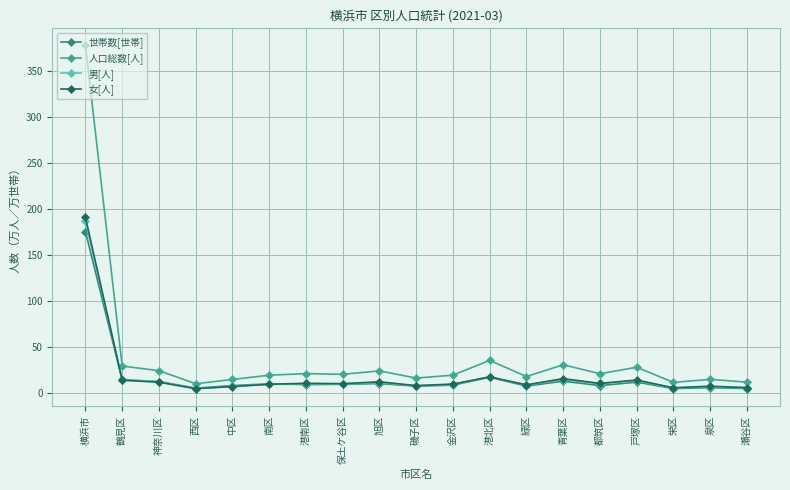

What is the label of the 12th point from the left?

港北区